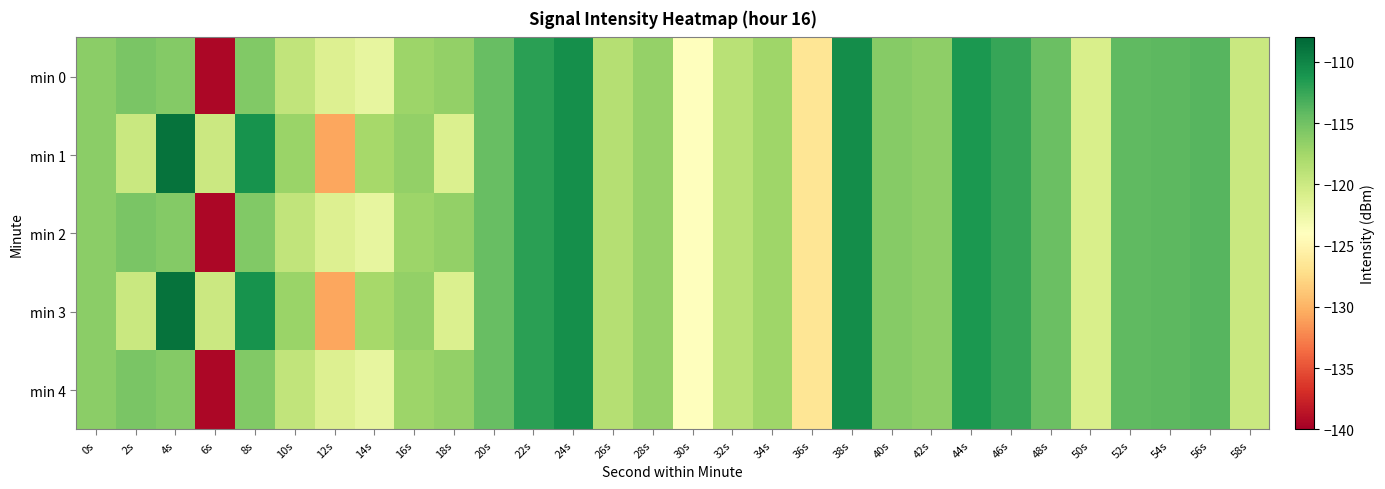

At 8s, list the series in order from smallest to largest.

min 0, min 2, min 4, min 1, min 3